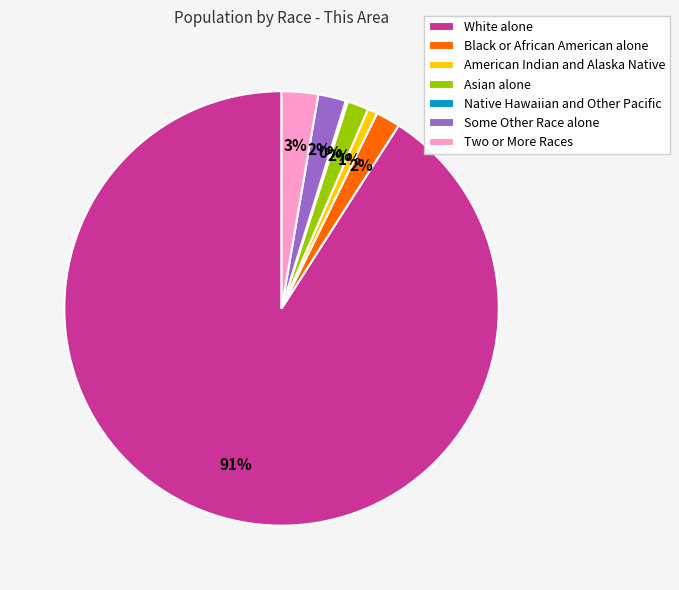

To the nearest percent, what is the difference between the American Indian and Alaska Native and Asian alone slice percentages?

1%